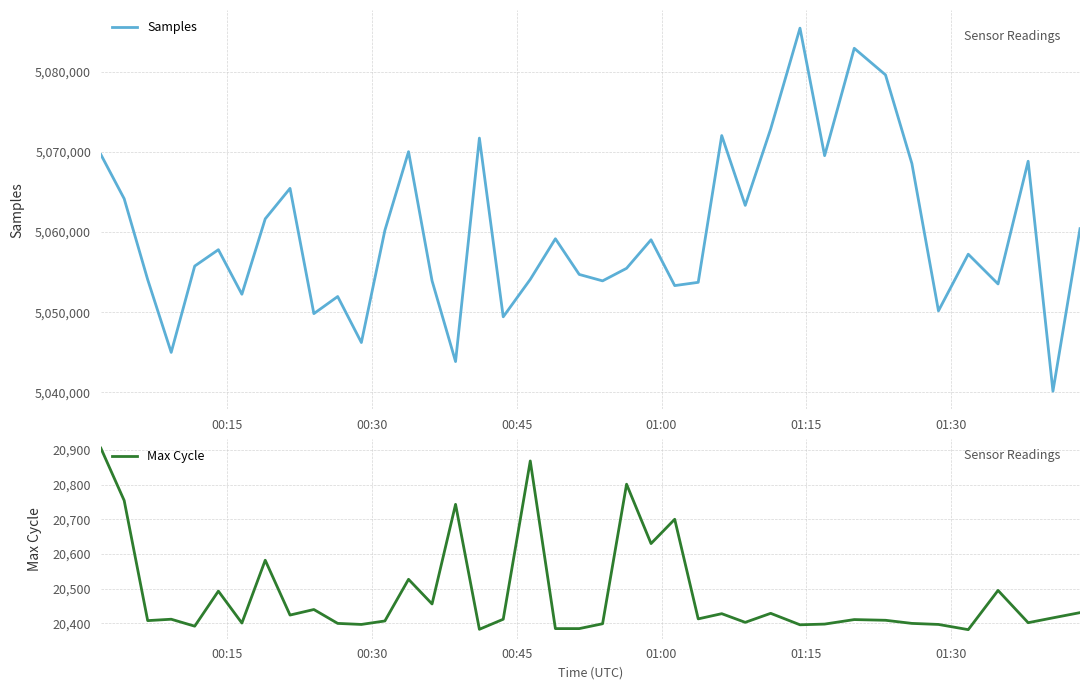

In Max Cycle, how many points are lower than both neighbors (excluding endpoints)?

13